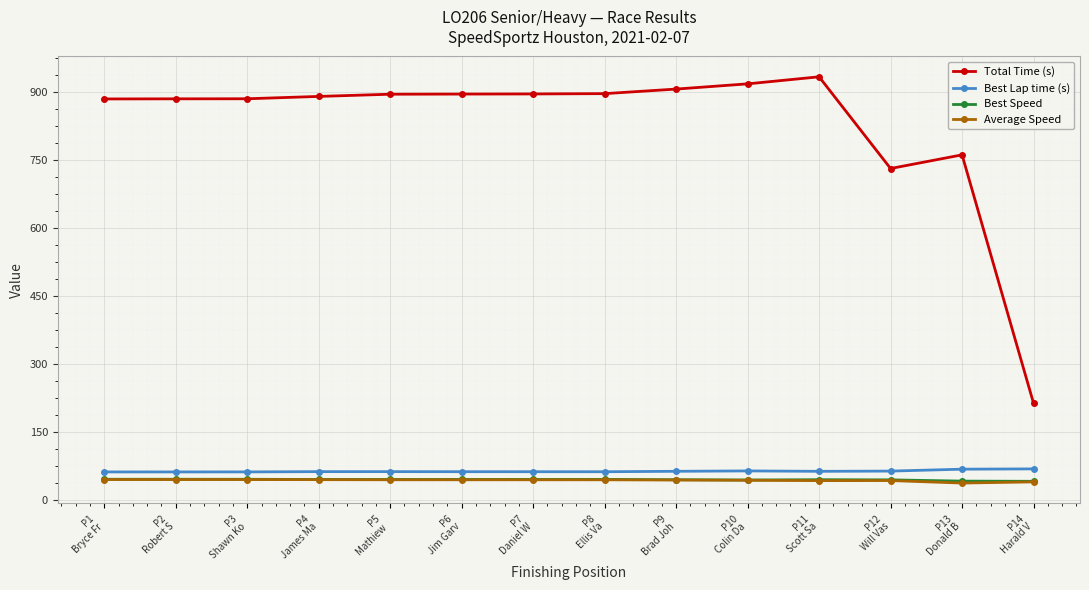

What is the difference between the Best Lap time (s) values at P1
Bryce Fr and P4
James Ma?

0.6